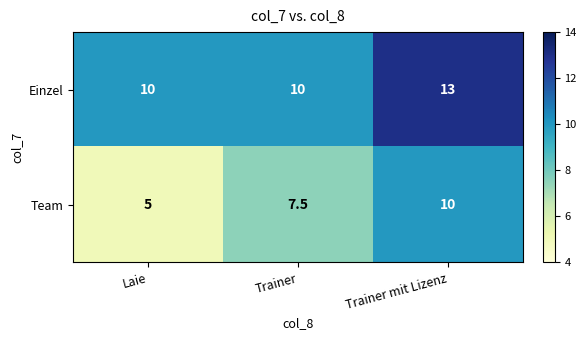

Which series changed the most between Trainer and Trainer mit Lizenz?

Einzel